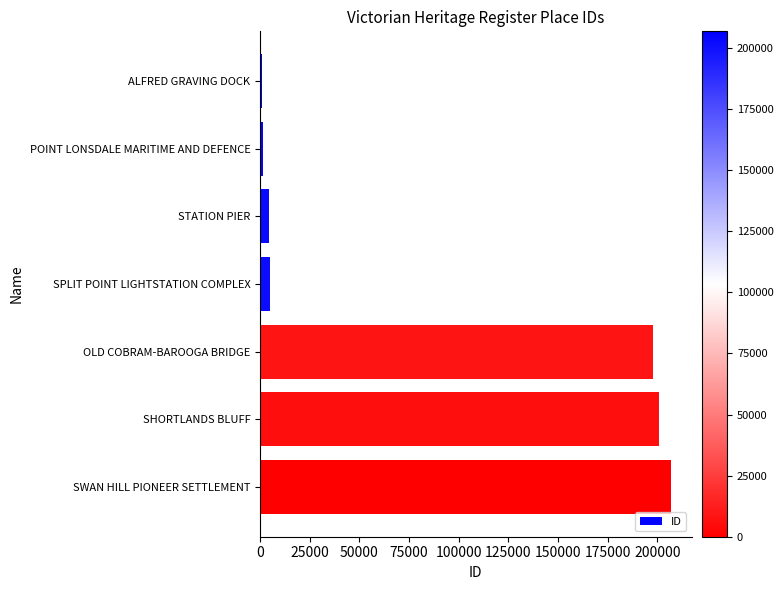

What is the change in value from SHORTLANDS BLUFF to SWAN HILL PIONEER SETTLEMENT?

+5850